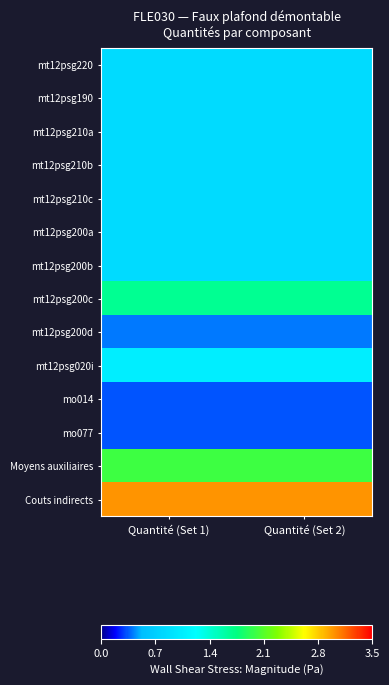

At which category is the sum across all series the highest?

Quantité (Set 1)